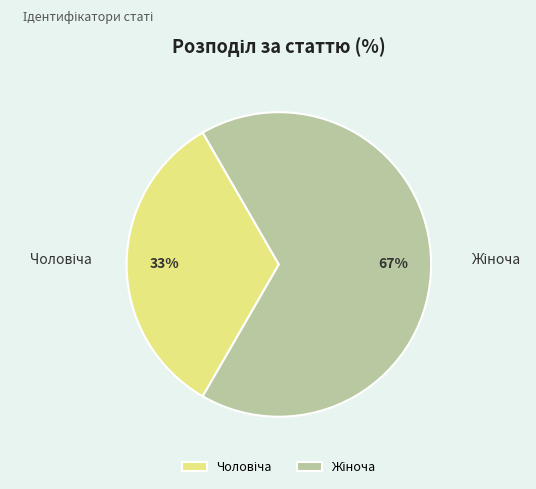

Is there a majority slice in this chart?

Yes